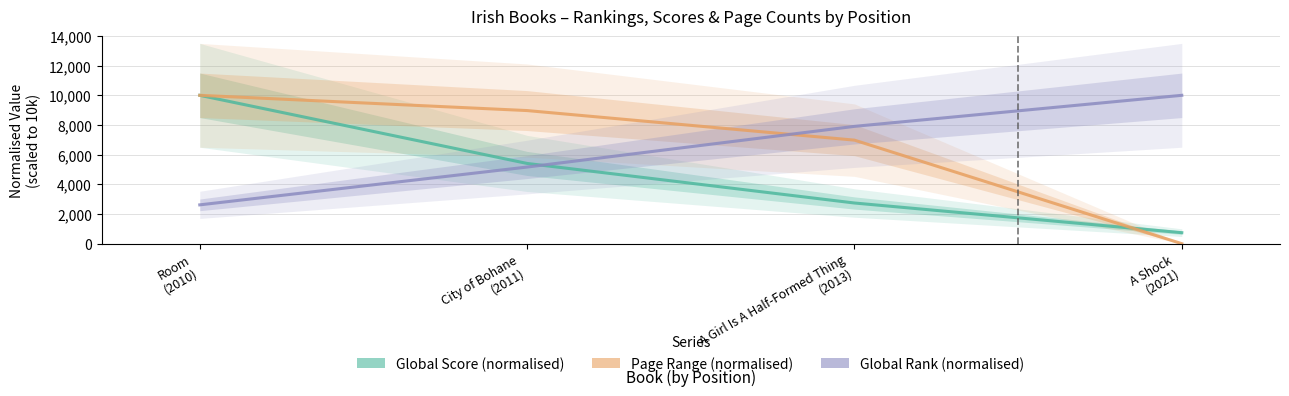

At which label is Page Range closest to 5000?

A Girl Is A Half-Formed Thing
(2013)